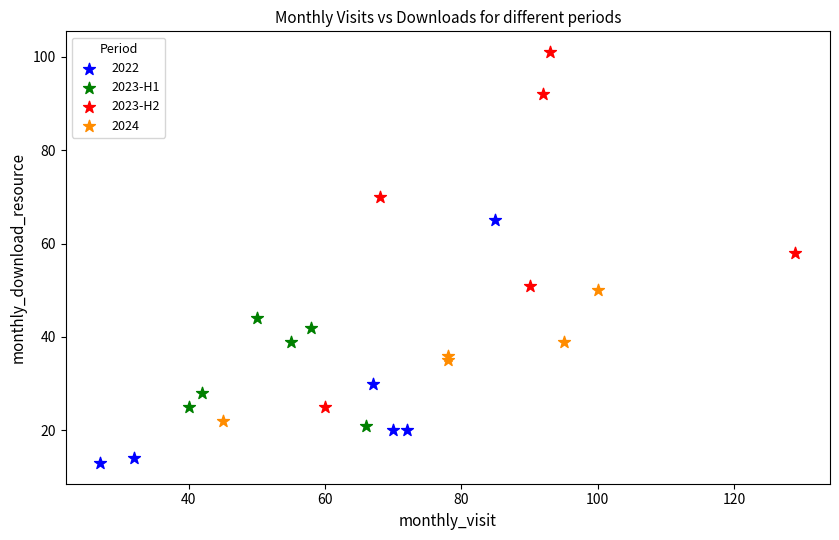

Which series contains the highest Y value?

2023-H2